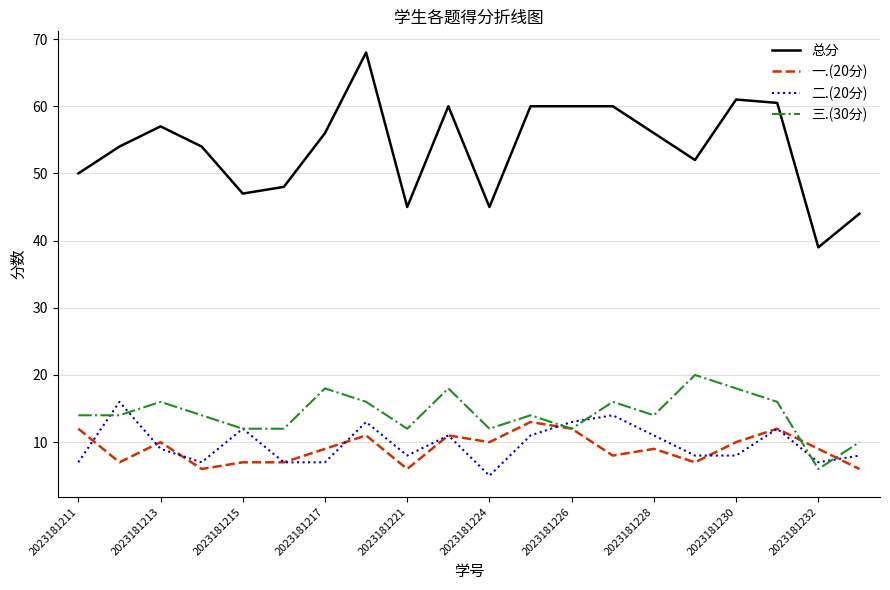

True or false: 二.(20分) and 总分 intersect in this chart.

False